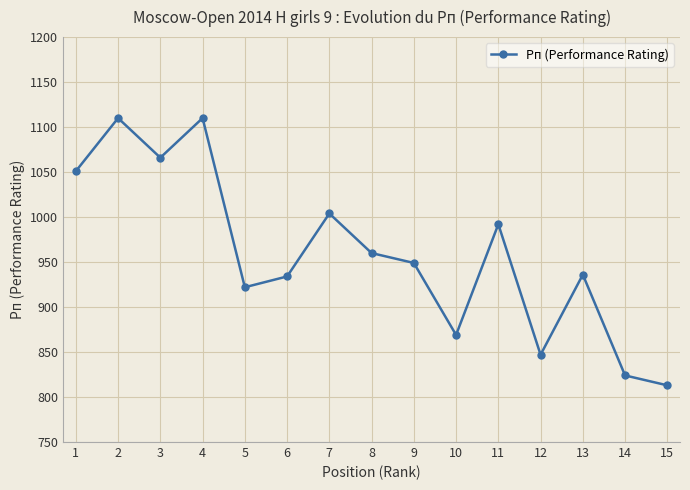

What is the change in value from 4 to 7?

-106